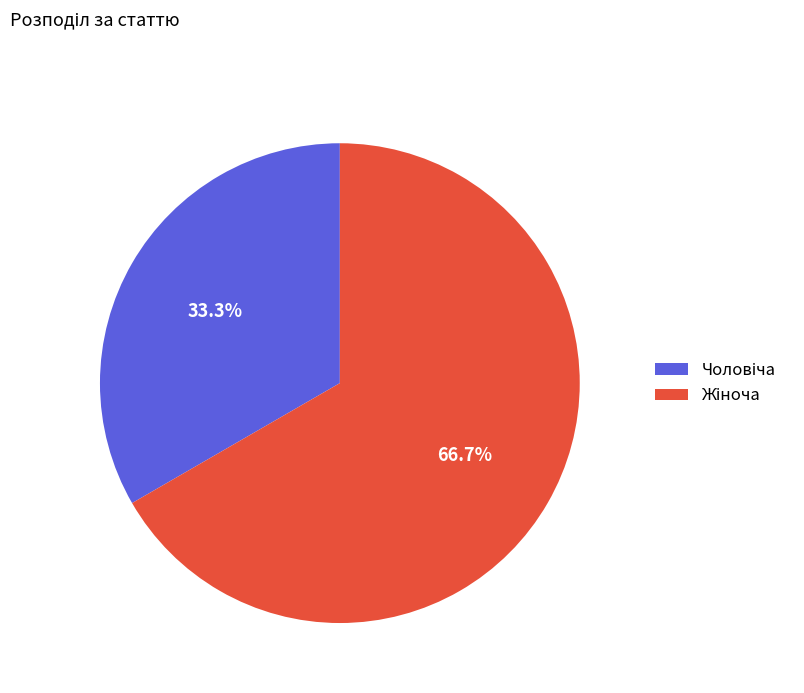

Does any single category account for the majority?

Yes